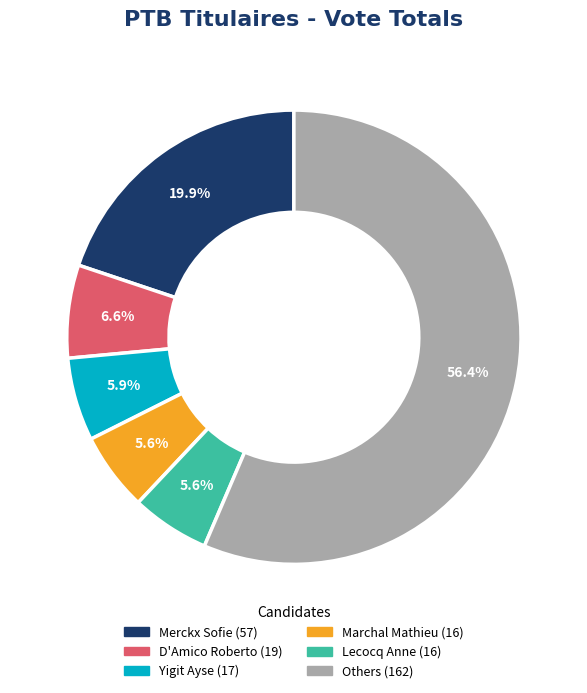

Count the number of slices in the pie.

6